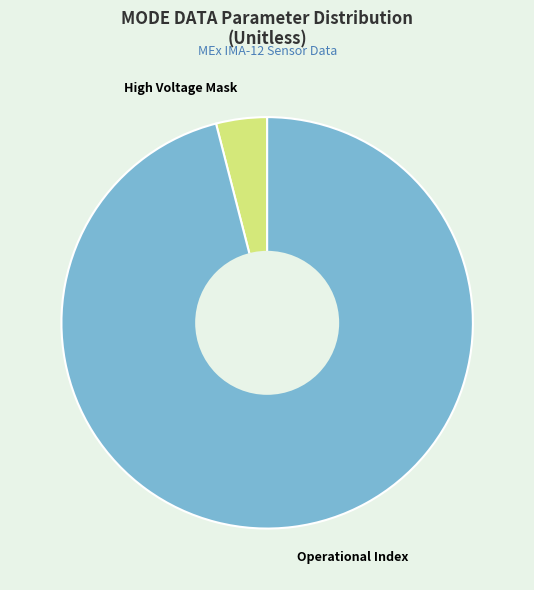

How many slices are in this pie chart?

2